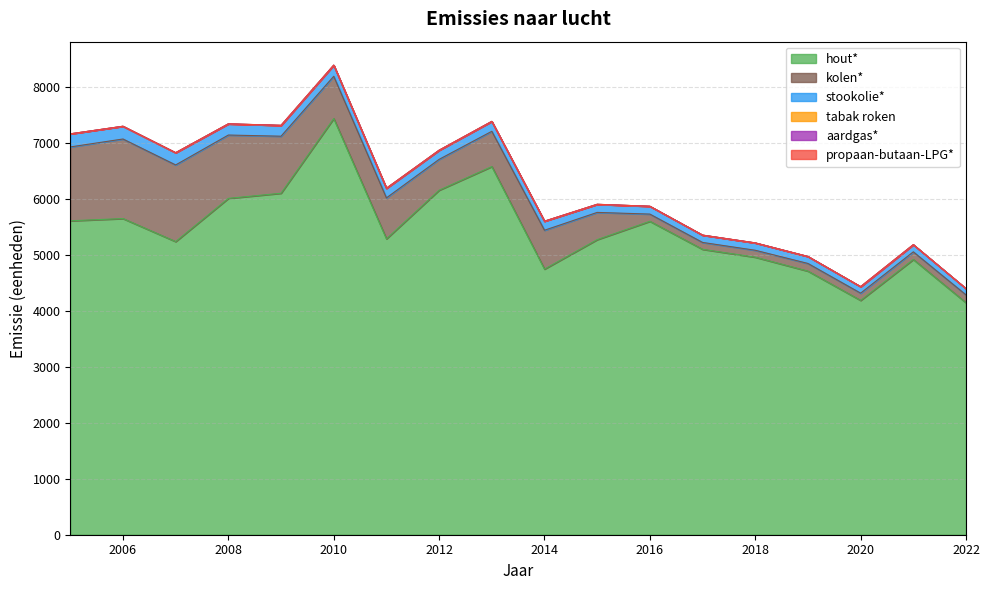

Which series has the largest total across all categories?

hout*